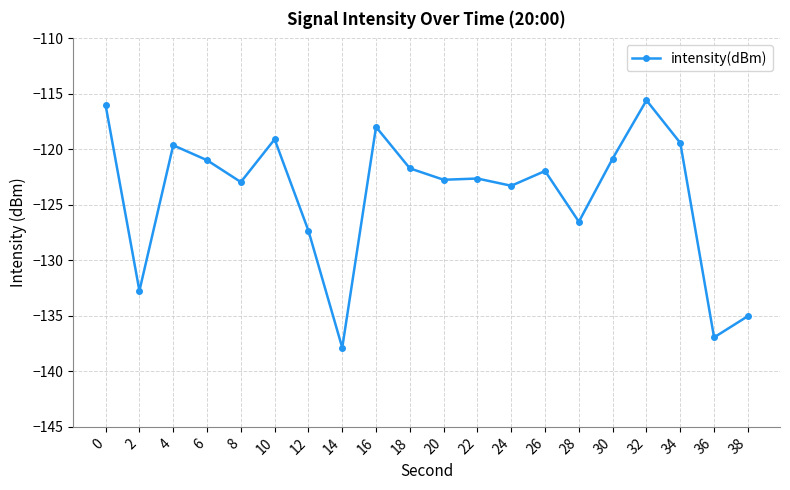

Does the chart have visible grid lines?

Yes